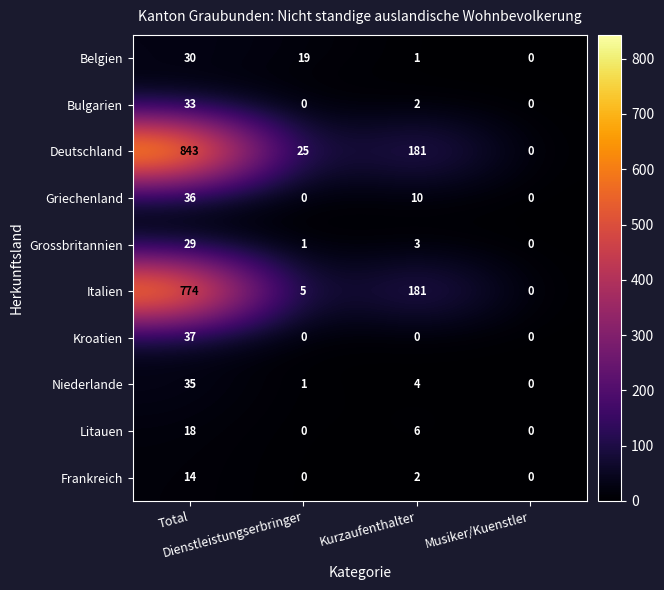

Count the Frankreich values in the range 0 to 14.

4